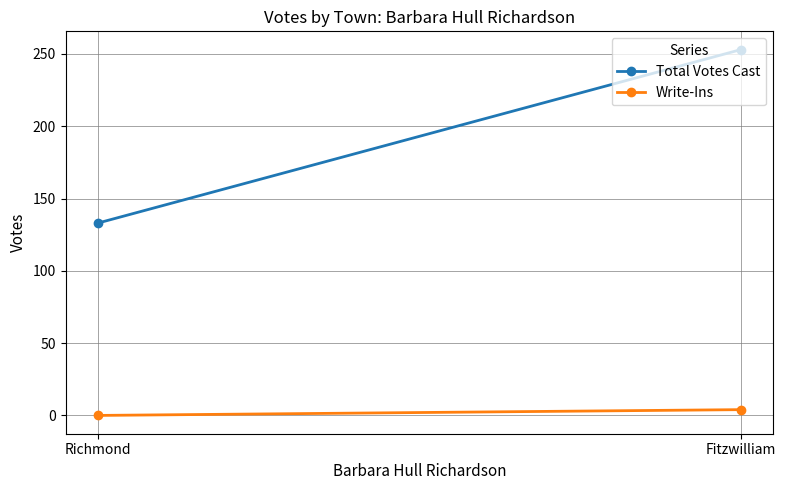

Between Fitzwilliam and Richmond, which is larger?

Fitzwilliam